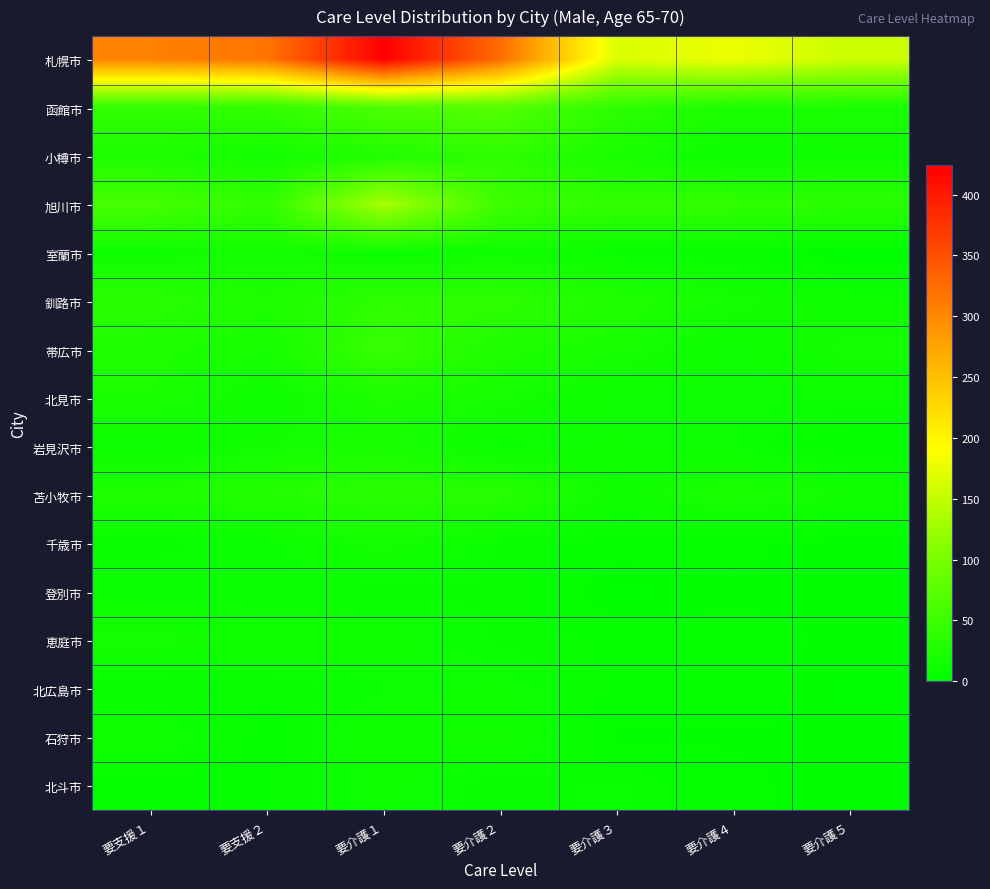

What is the spread (max minus min) of values at 要介護１?

416